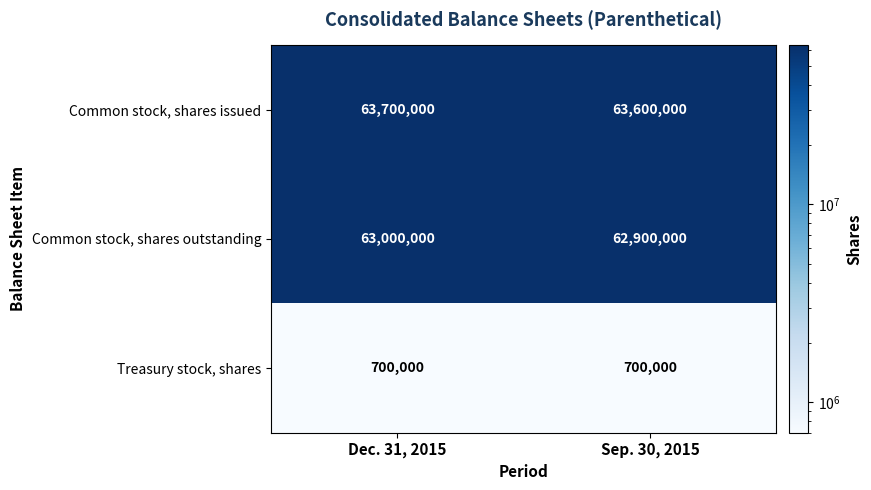

The Common stock, shares outstanding series shows 62900000 at Sep. 30, 2015. True or false?

True